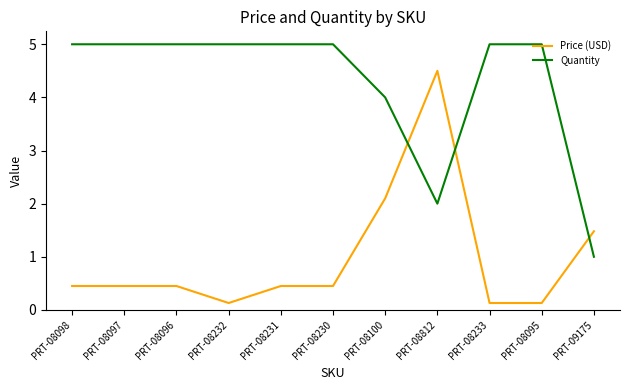

What position from the right is PRT-08095?

2